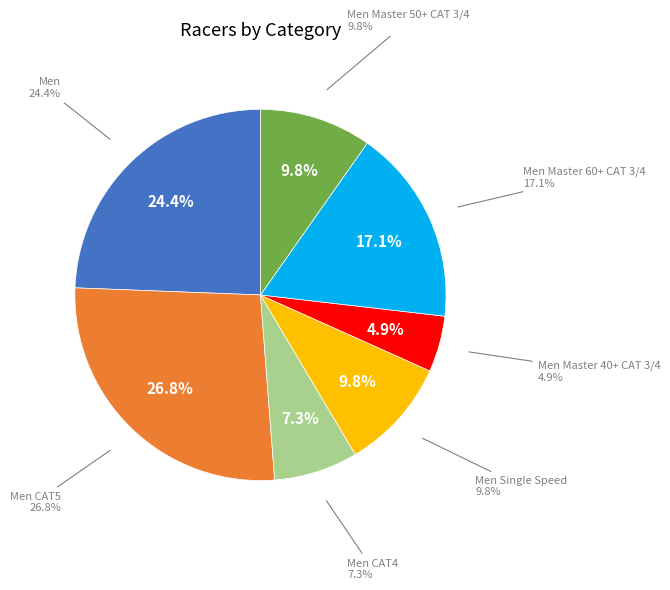

What percentage do Men Single Speed and Men Master 50+ CAT 3/4 together represent?

19.5%